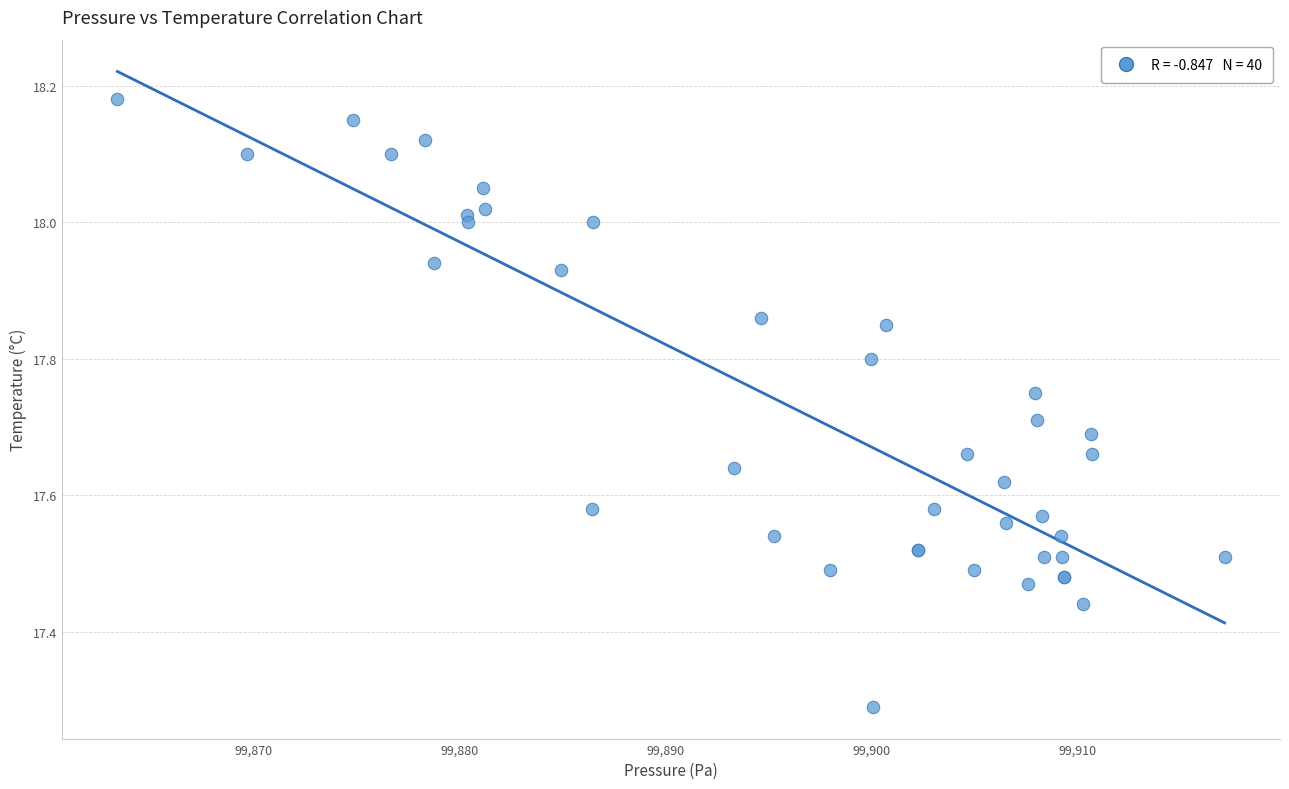

What Y value in the scatter plot is closest to 17?

17.3